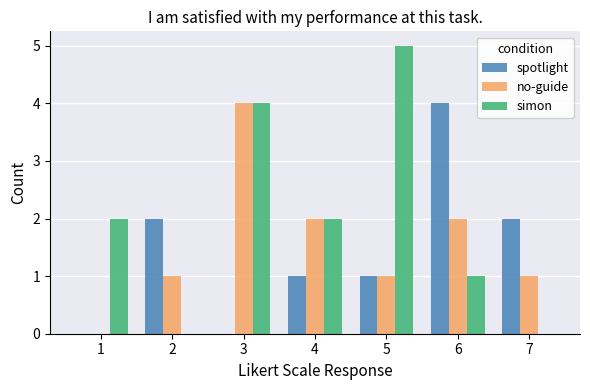

Is the value of spotlight at 3 greater than the value of no-guide at 6?

No